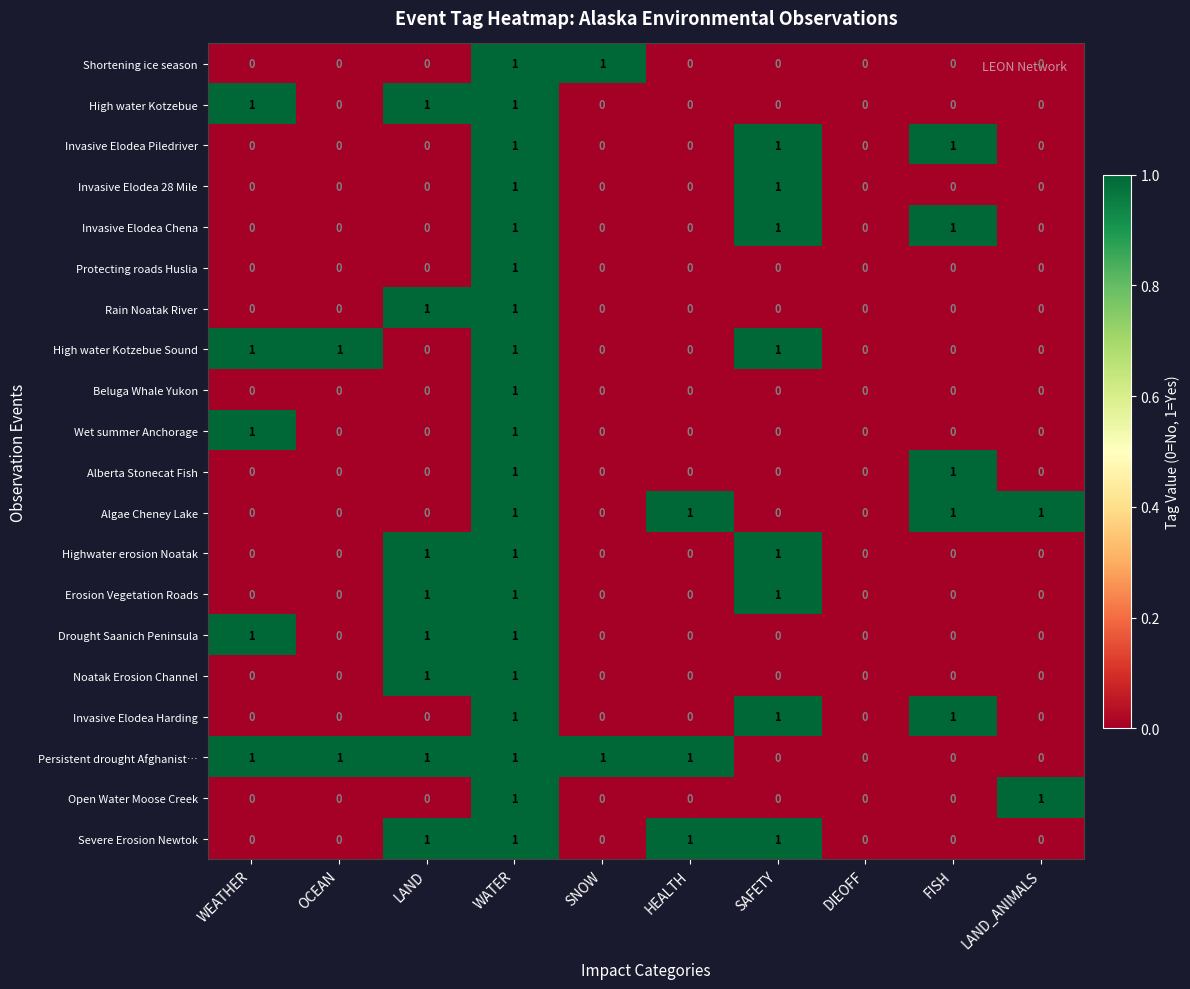

True or false: Invasive Elodea 28 Mile has a value of 0 at WEATHER.

True